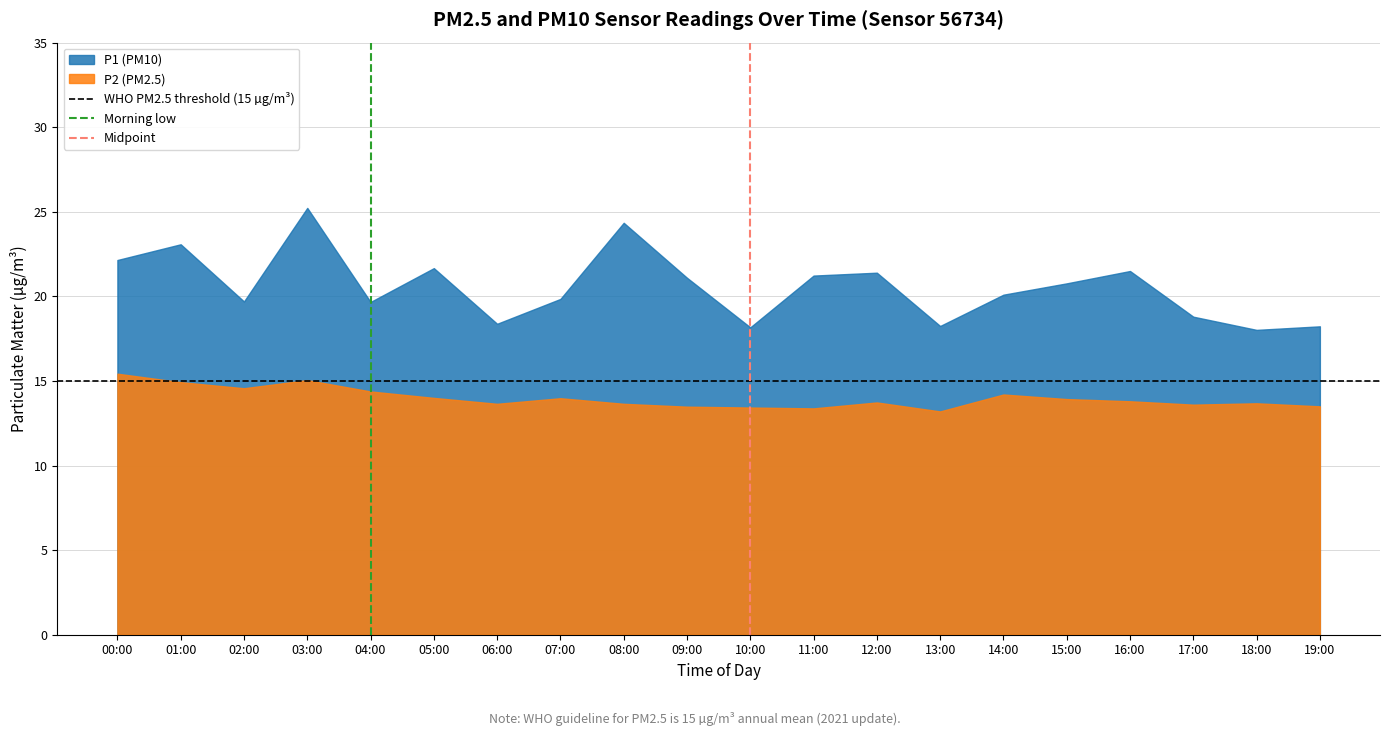

What position from the left is 07:00?

8